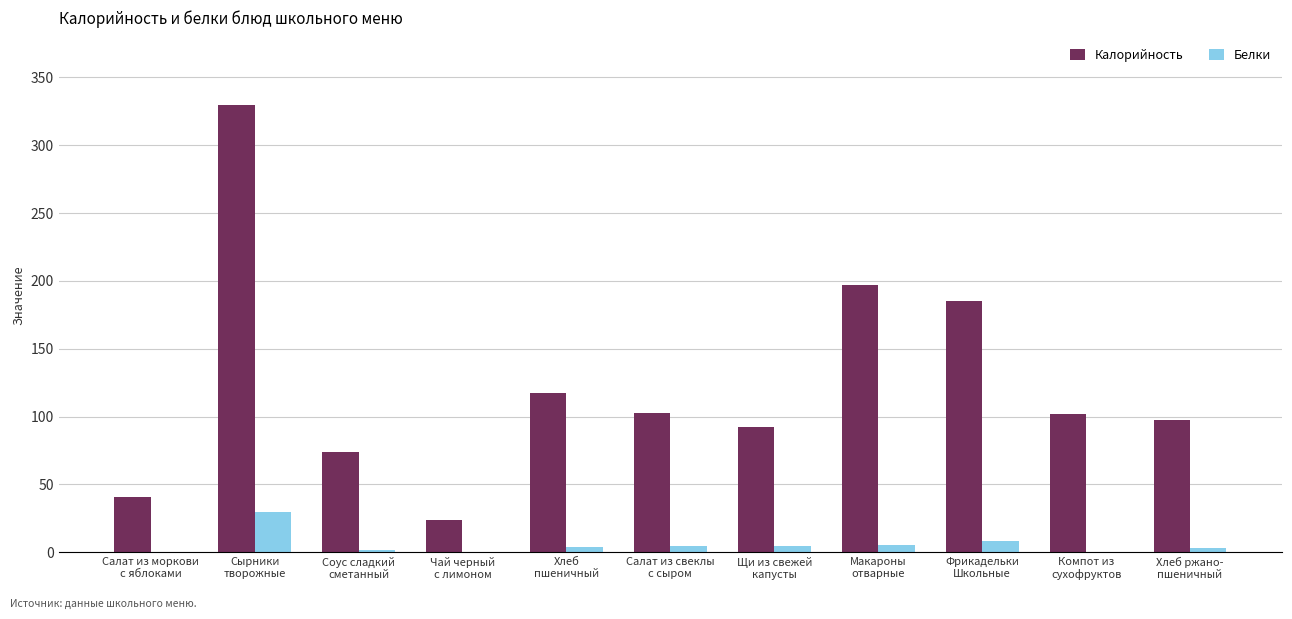

At which category is the sum across all series the highest?

Сырники
творожные